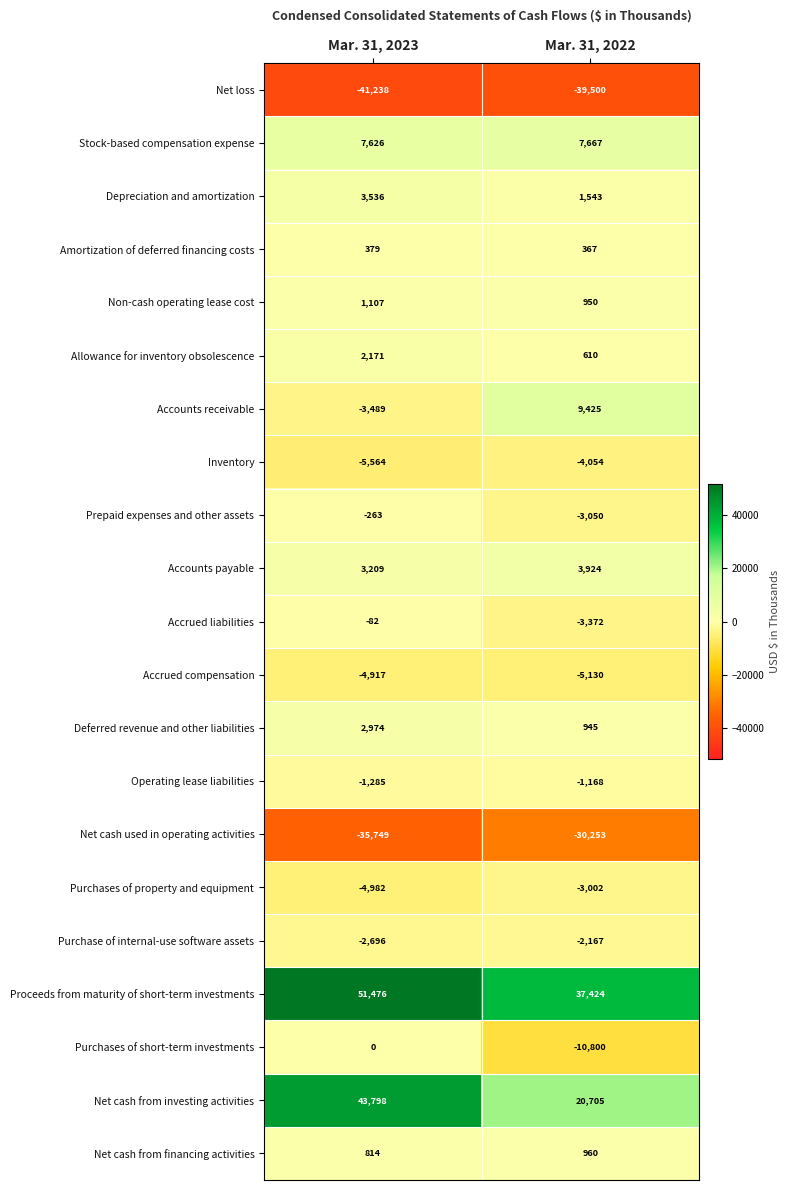

What value does the Inventory series have at Mar. 31, 2023, to the nearest 100?

-5600